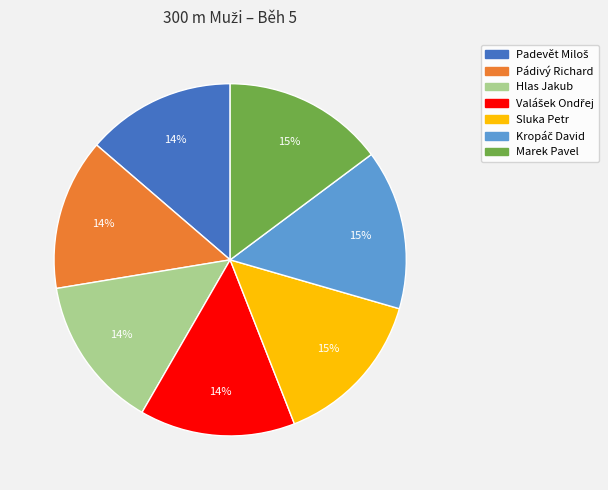

To the nearest percent, what portion does Pádivý Richard represent?

14%